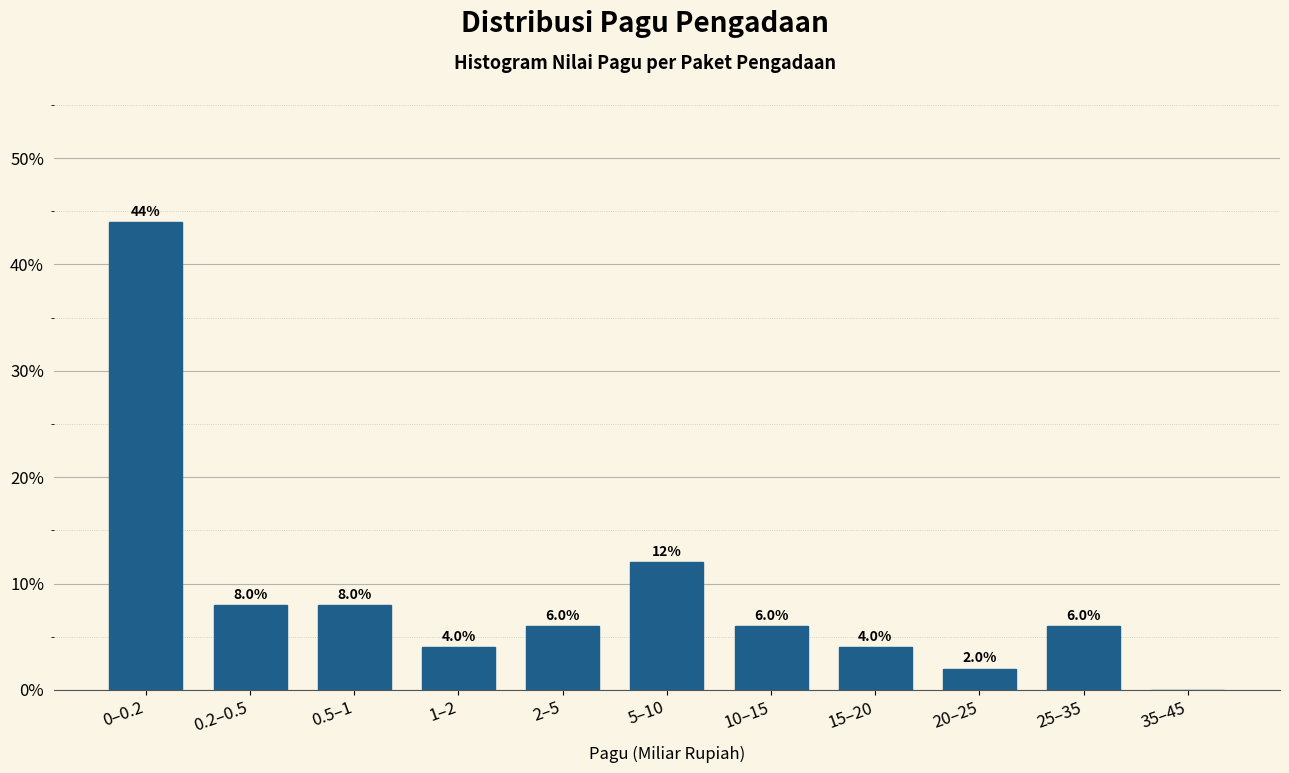

Reading right to left, extract all data points from this chart.

35–45=0	25–35=6	20–25=2	15–20=4	10–15=6	5–10=12	2–5=6	1–2=4	0.5–1=8	0.2–0.5=8	0–0.2=44